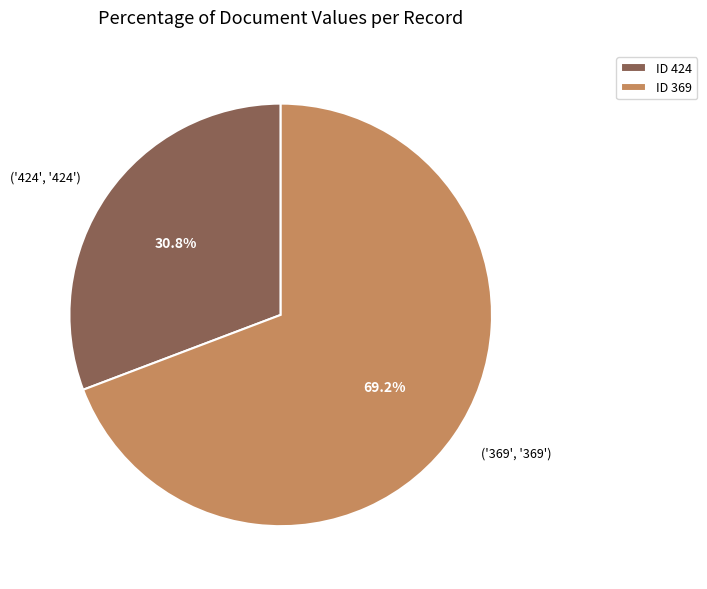

What is the total percentage of ('369', '369') and ('424', '424')?

100.0%